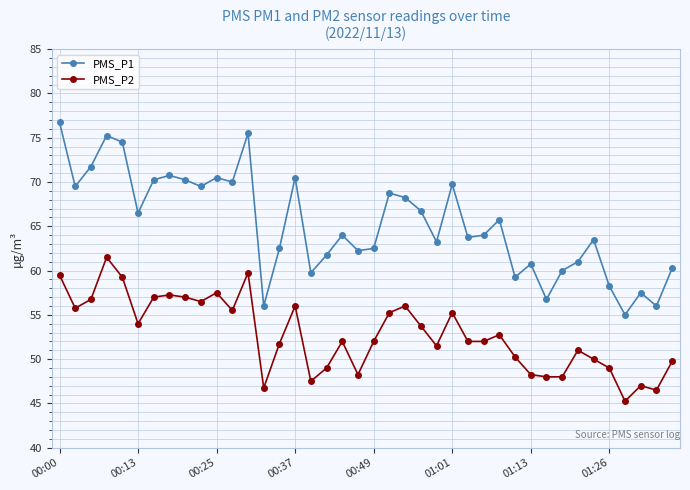

Rank the series by their average value, from lowest to highest.

PMS_P2, PMS_P1